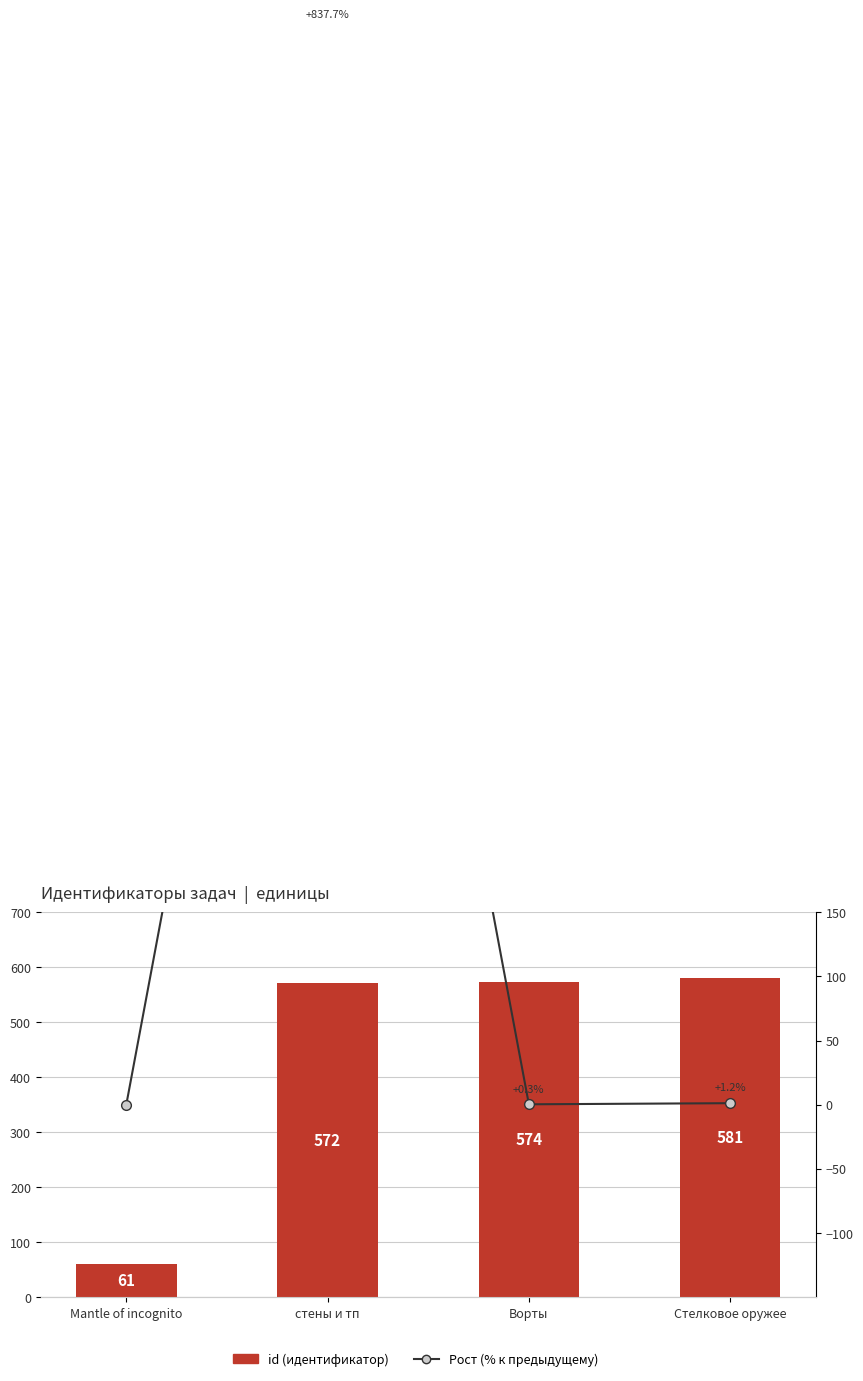

Which series changed the most between Mantle of incognito and Ворты?

id